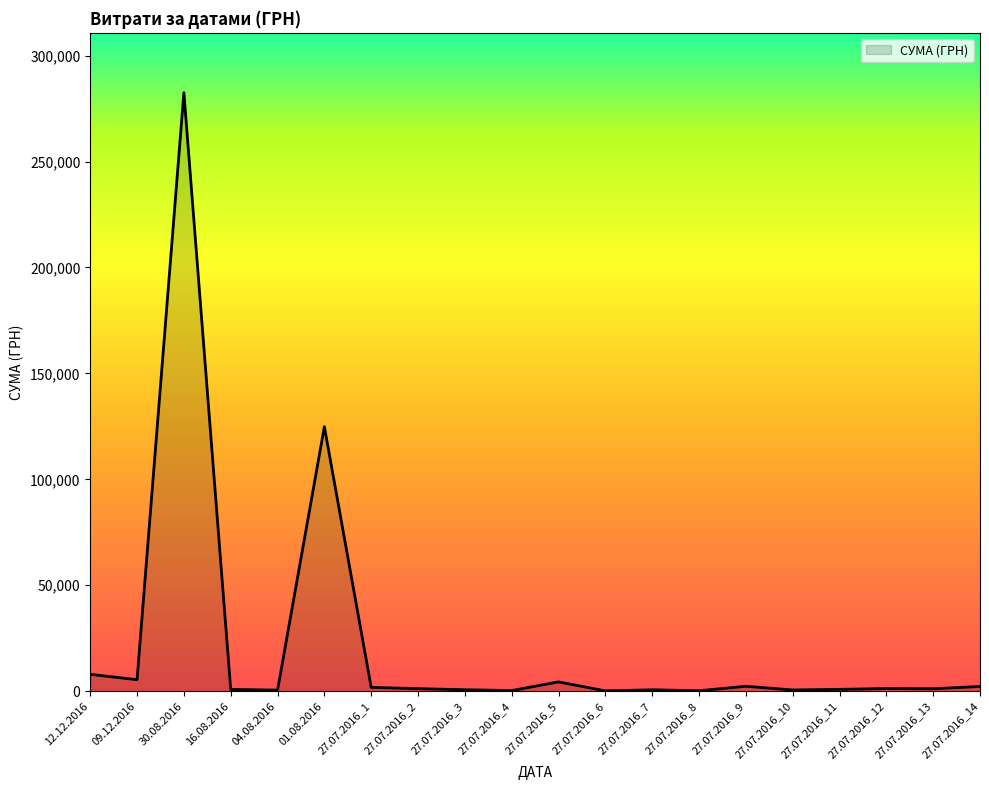

How many lines are shown in the chart?

1